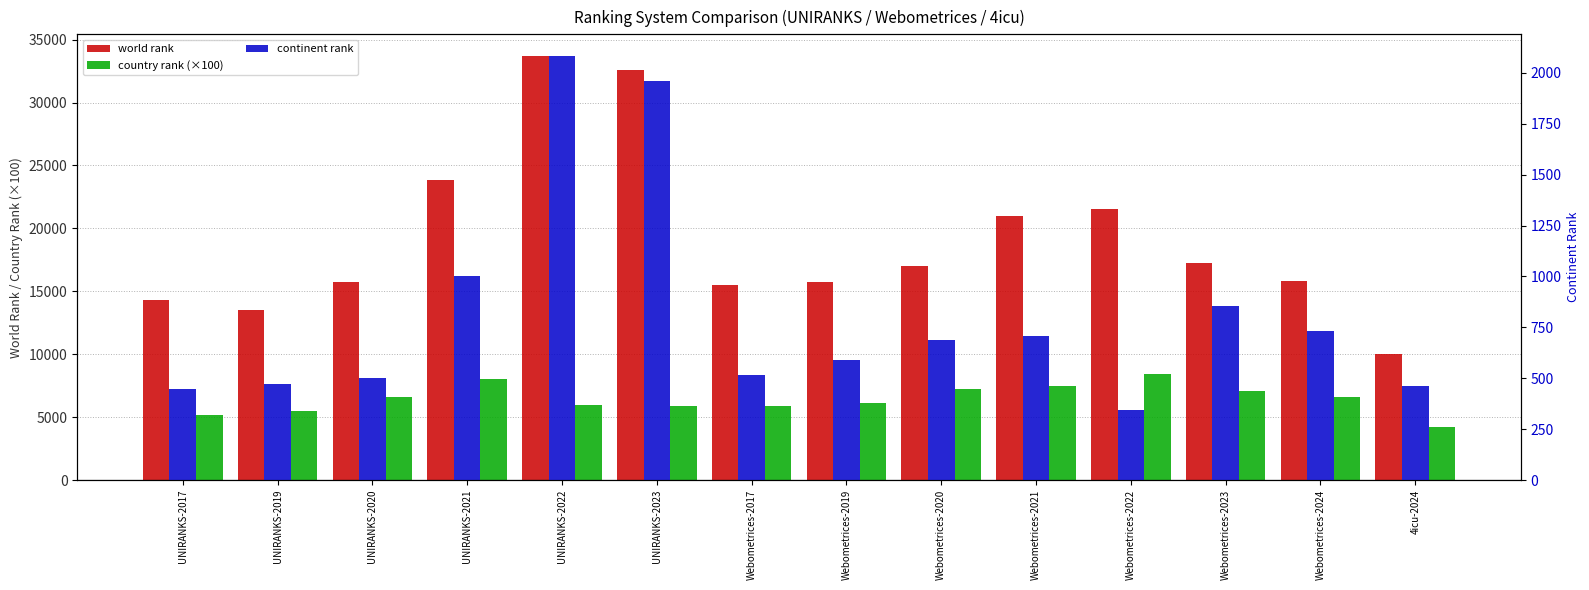

What is the difference between the highest and lowest values at Webometrices-2021?

20305